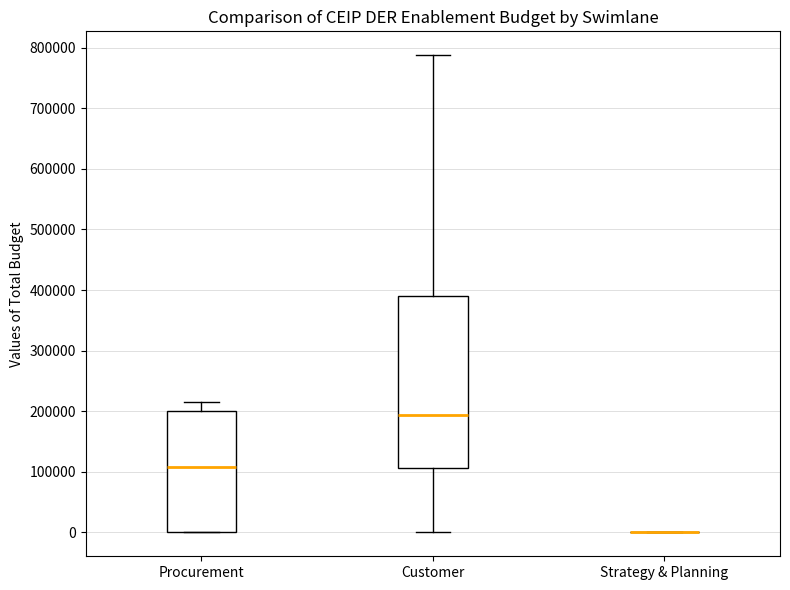

Which box is the tallest, from its lower edge to its upper edge?

Customer